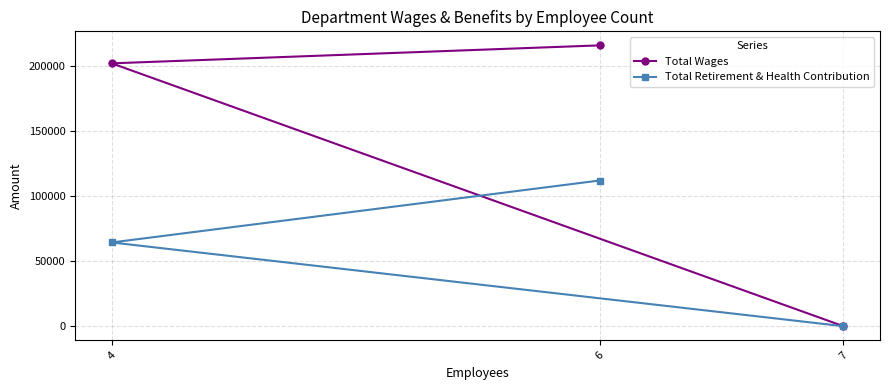

Rank the categories by Total Retirement & Health Contribution value from lowest to highest.

7, 4, 6